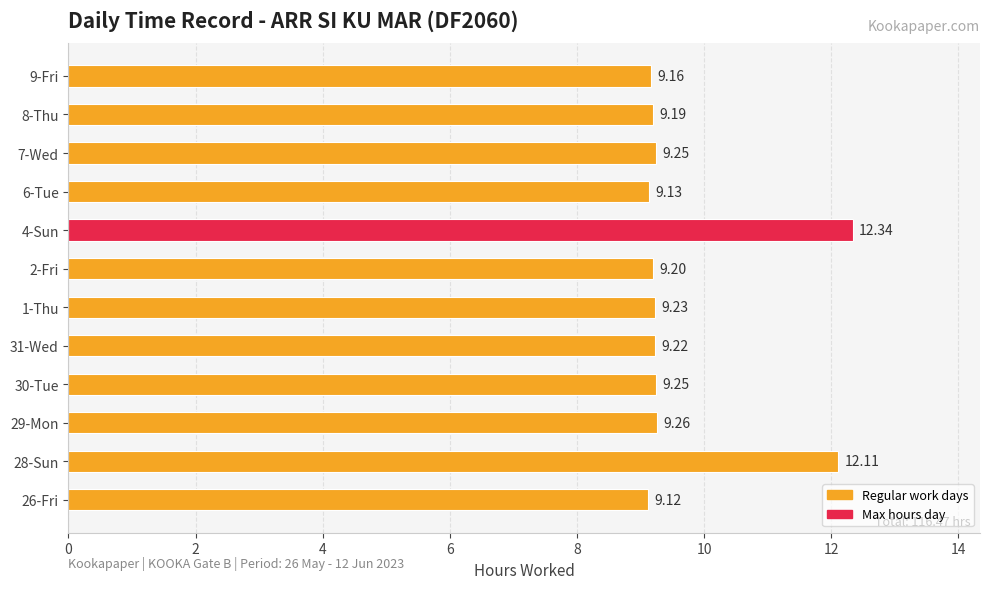

What is the average value?

9.7